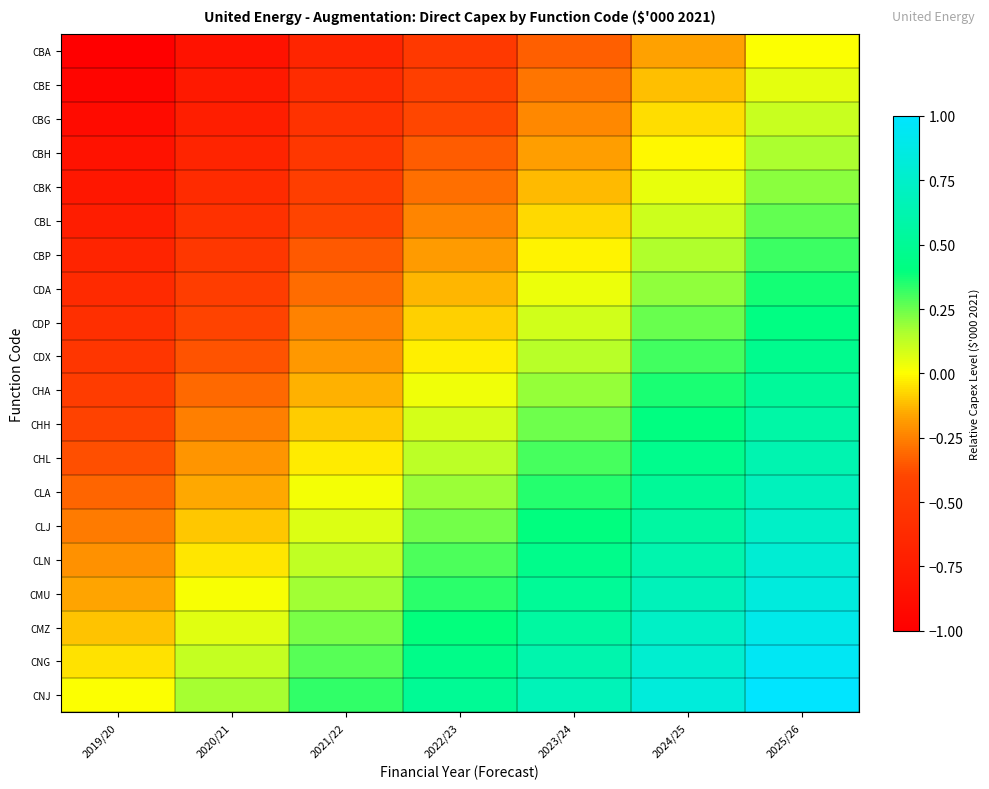

At which category is the sum across all series the highest?

2025/26